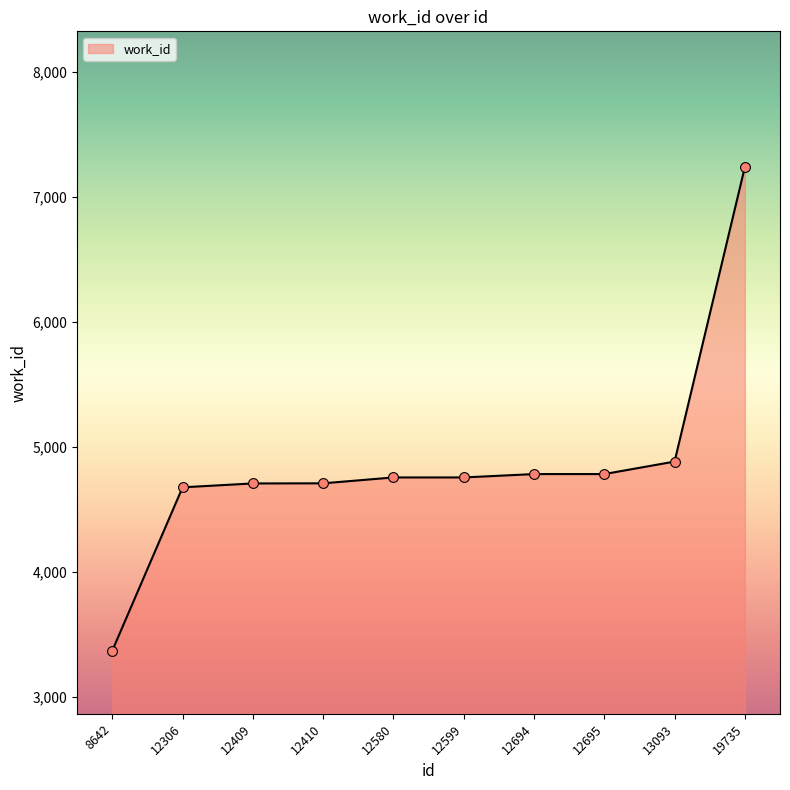

Between 19735 and 12599, which is larger?

19735